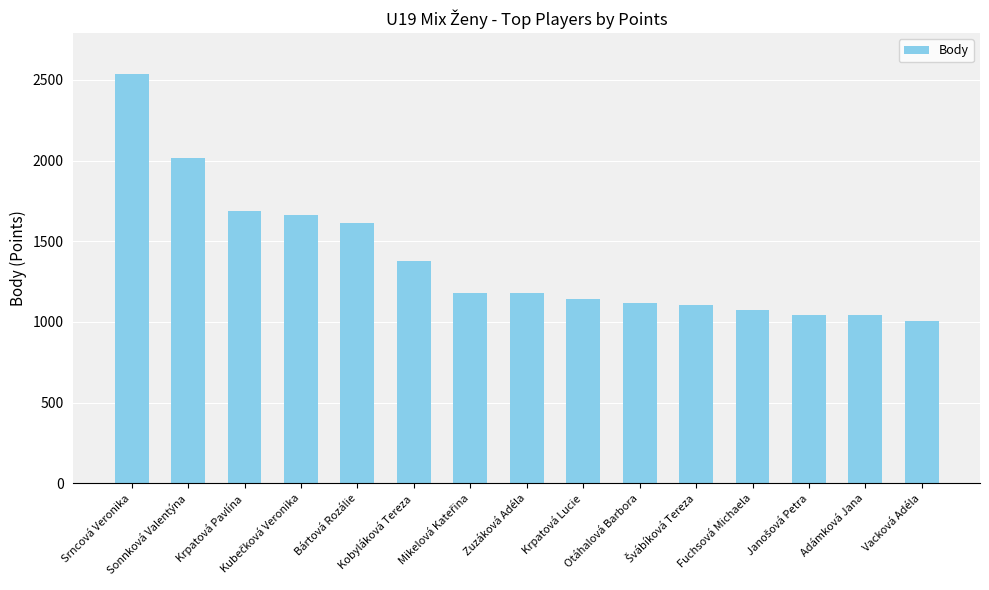

How many categories are shown in the chart?

15